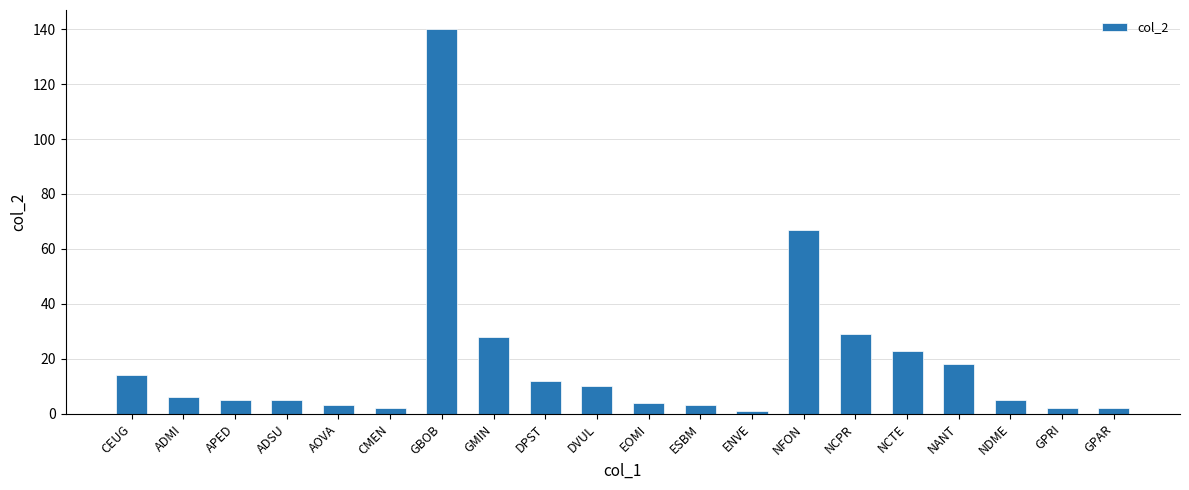

Which has a higher value, DVUL or DPST?

DPST